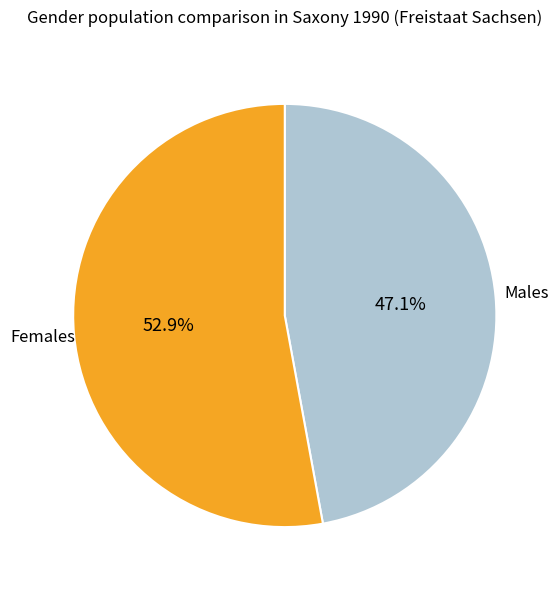

Does any single category account for the majority?

Yes